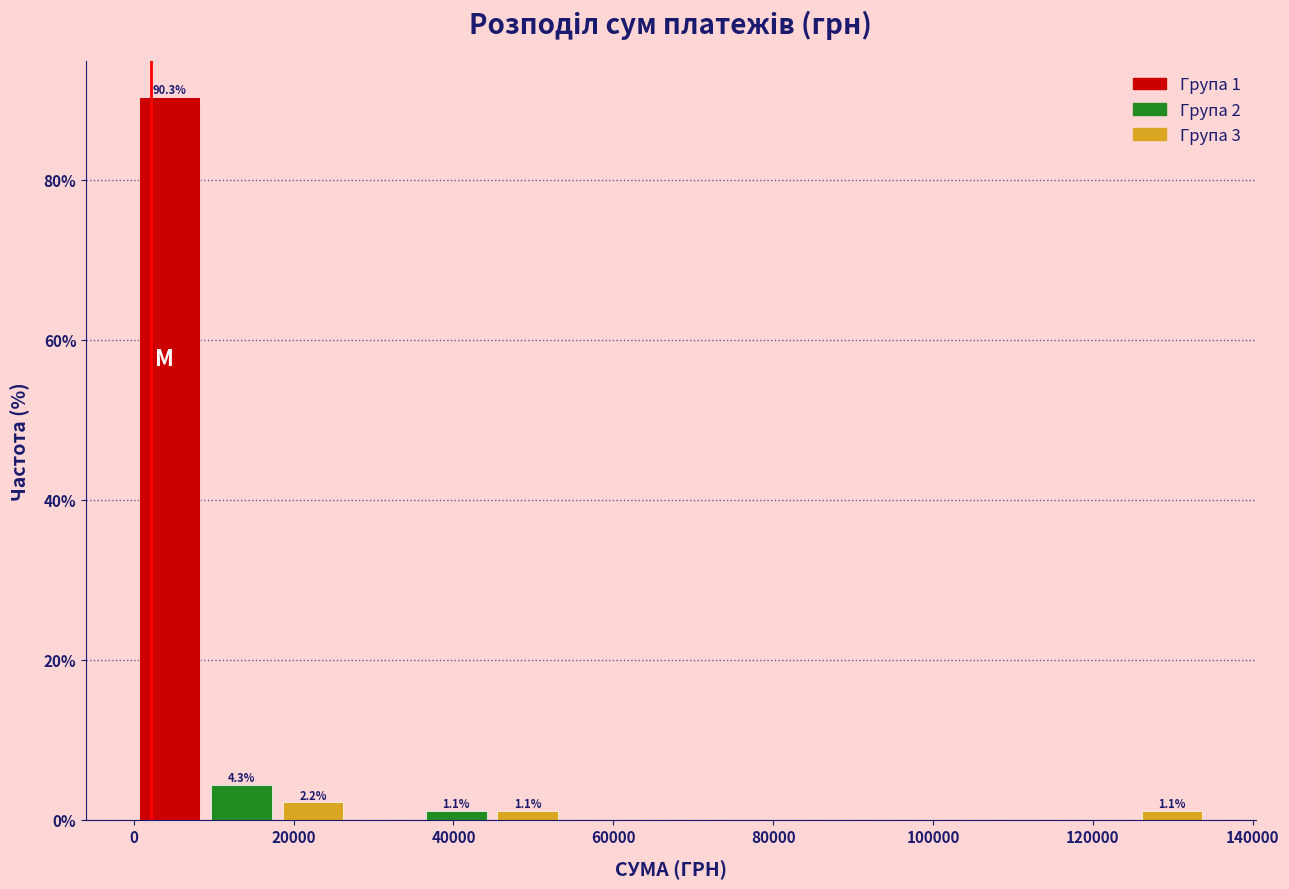

Over which range of the x-axis is the bar tallest?

0 to 8000